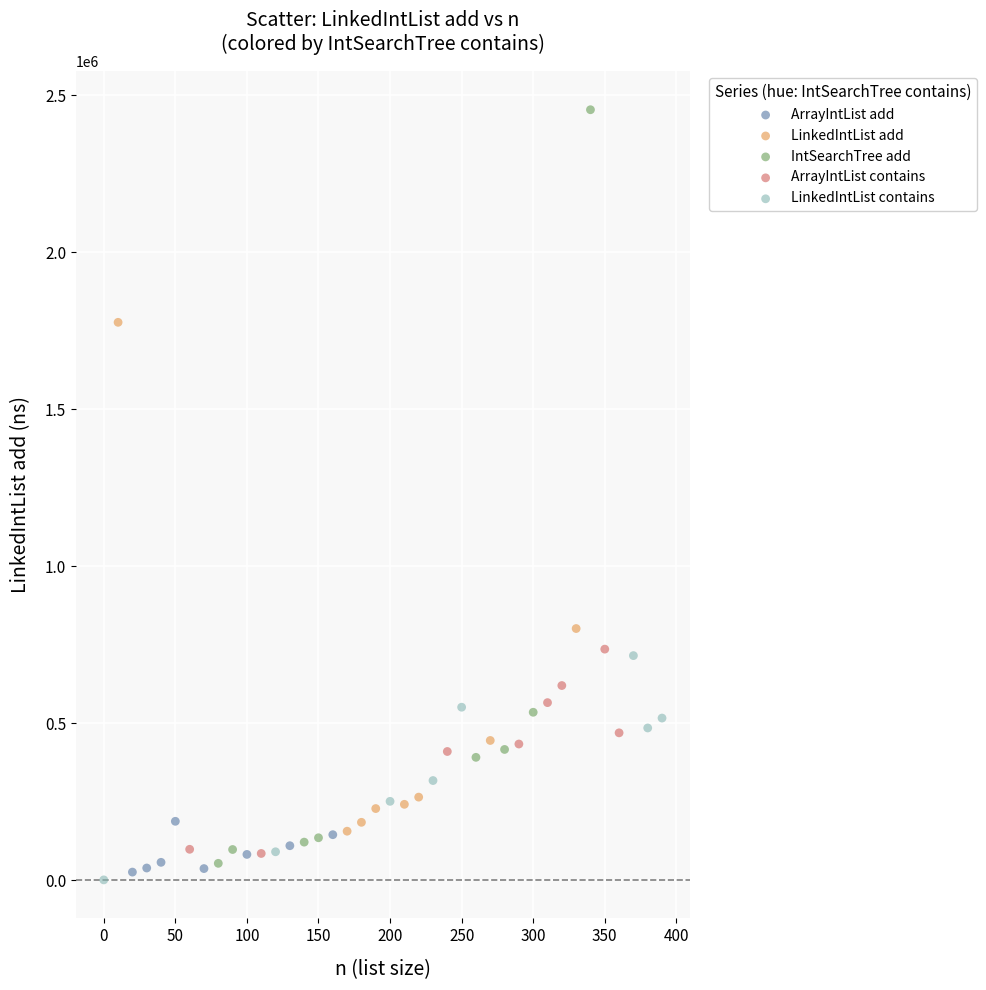

What are all the series names shown in the legend?

ArrayIntList add, LinkedIntList add, IntSearchTree add, ArrayIntList contains, LinkedIntList contains